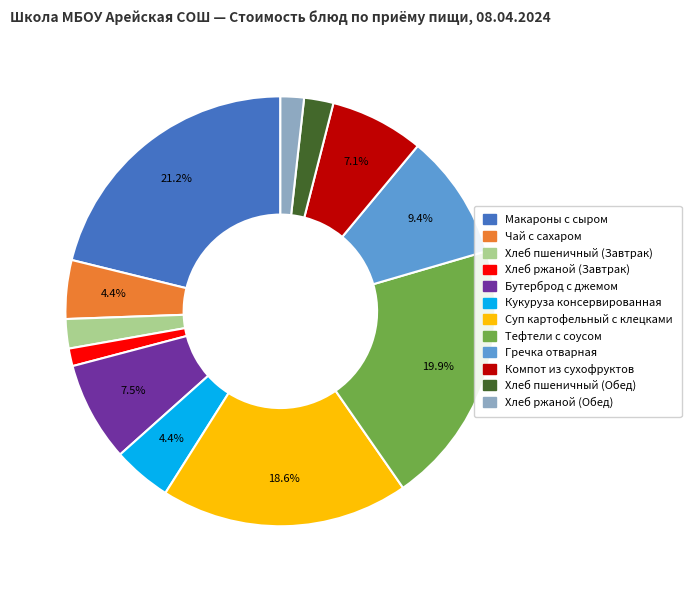

Which slice is the largest?

Макароны с сыром